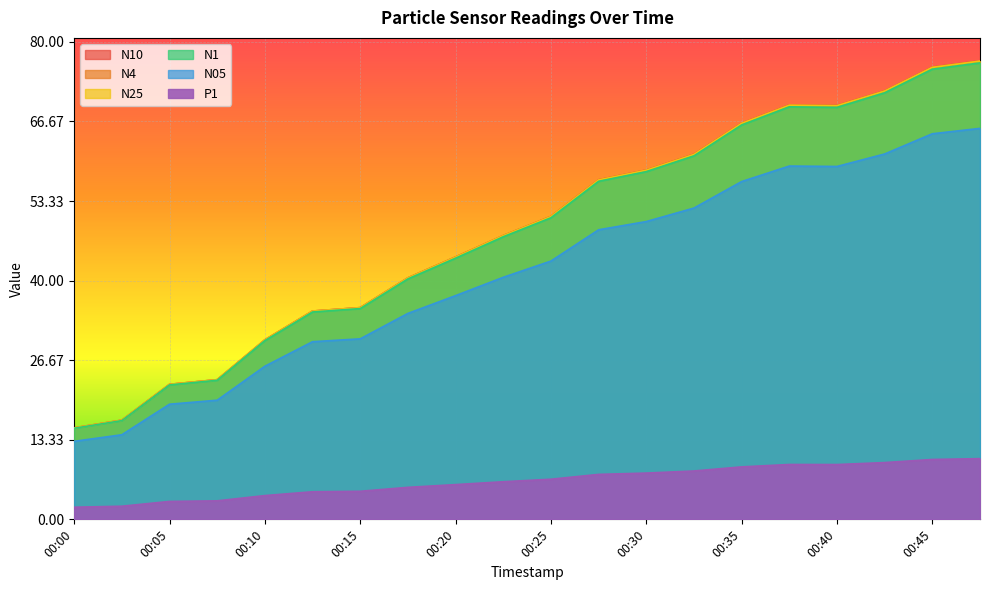

True or false: P1 has a value of 4.6 at 00:05.

False